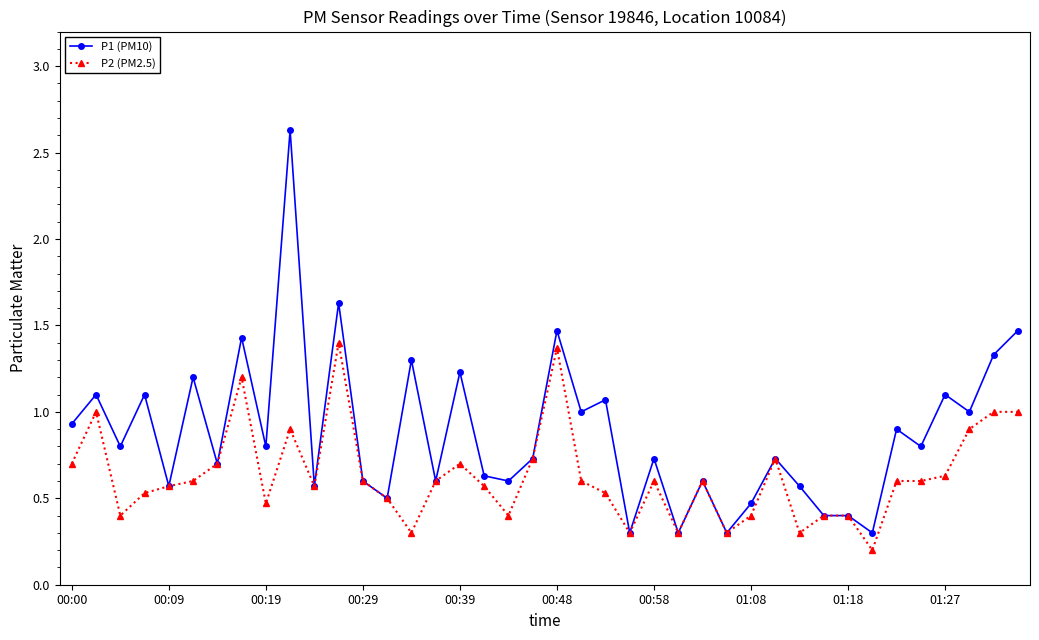

Which series has the largest total across all categories?

P1 (PM10)